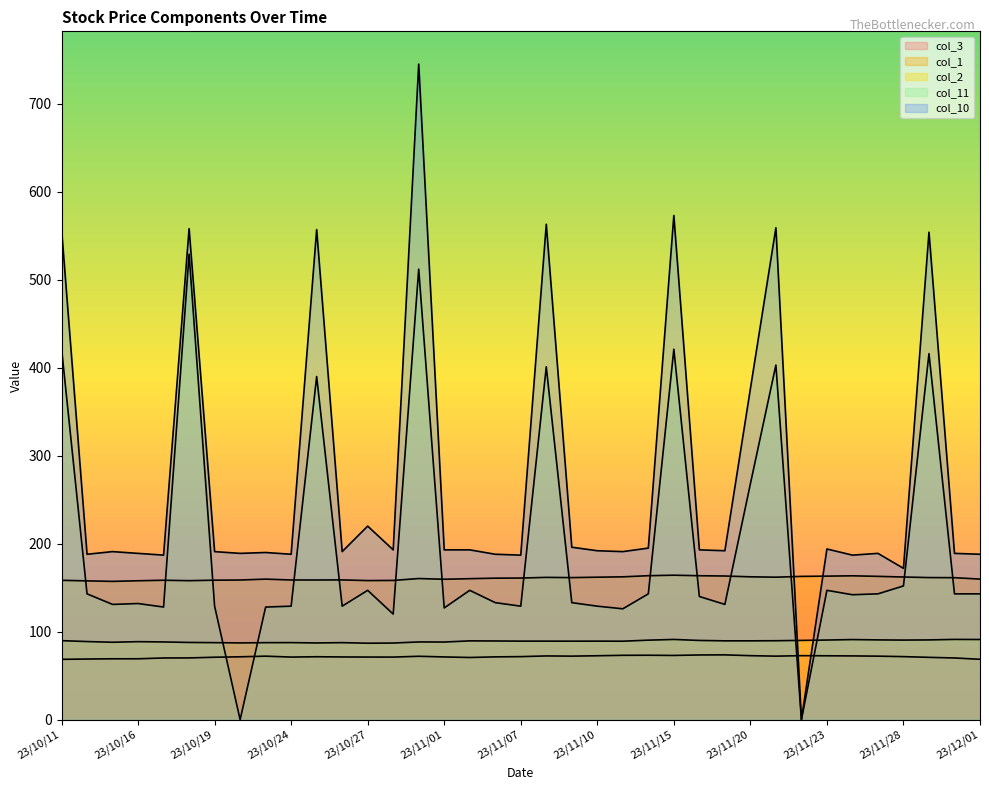

Is the value of col_11 at 23/10/27 greater than the value of col_1 at 23/10/16?

No